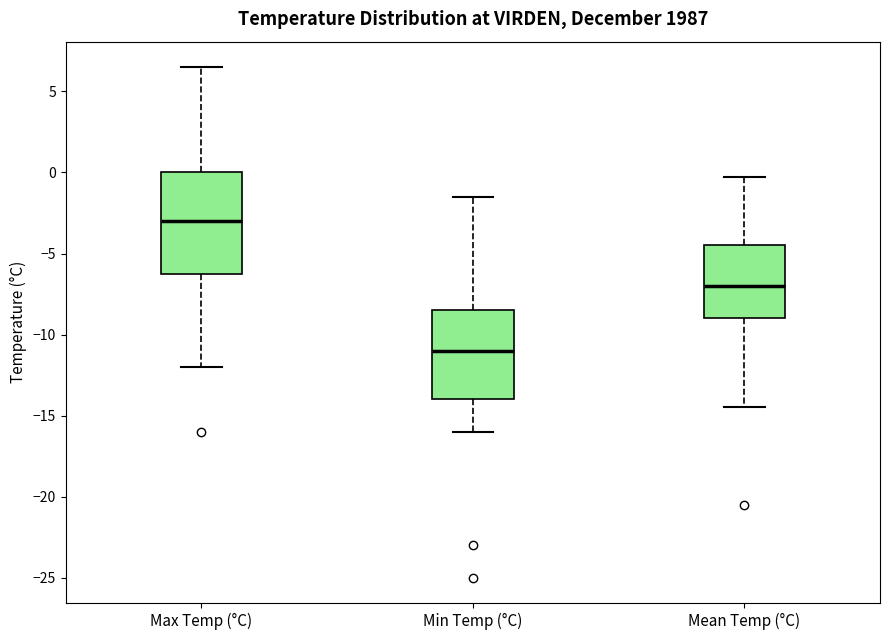

Where is the lower edge of the box for Max Temp (°C) on the y-axis? The values are not printed on the chart, so give them approximately, as read against the axis.

-6.0